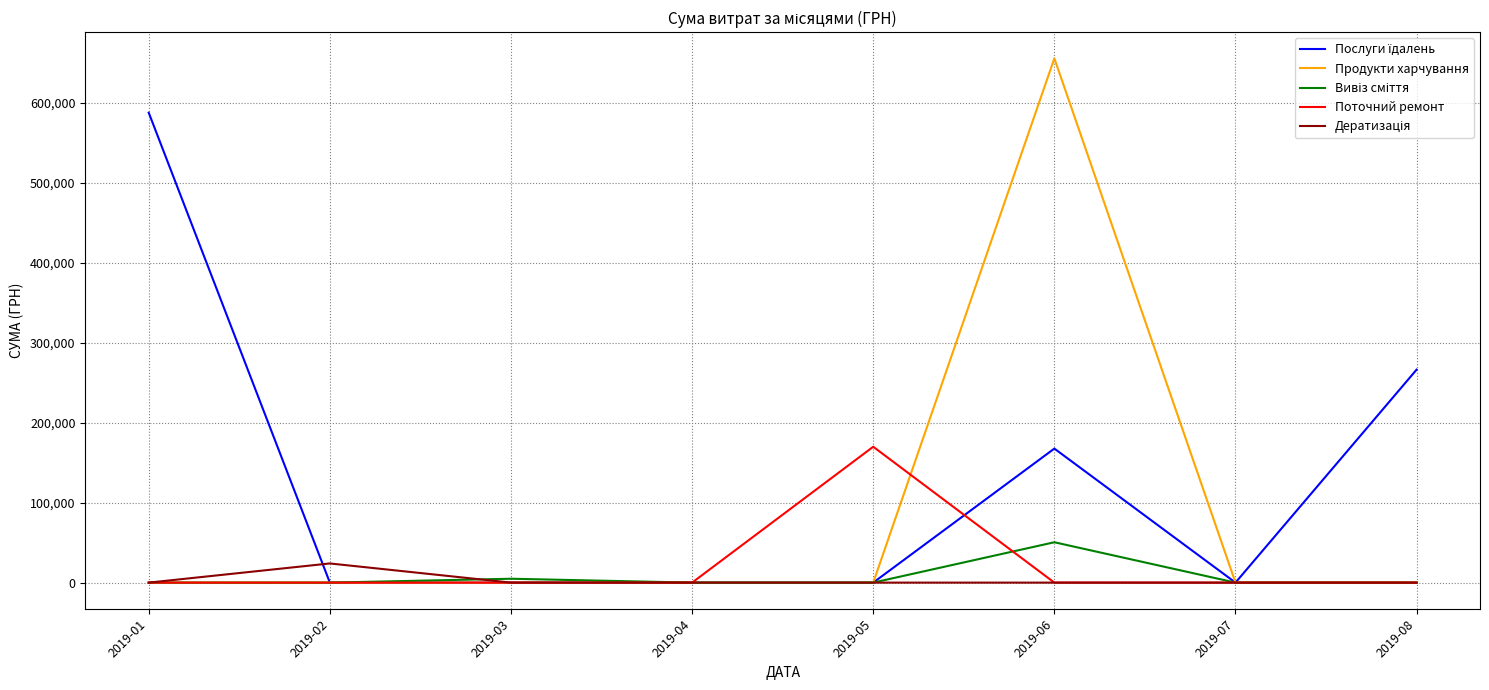

At which label does Поточний ремонт reach its peak?

2019-05